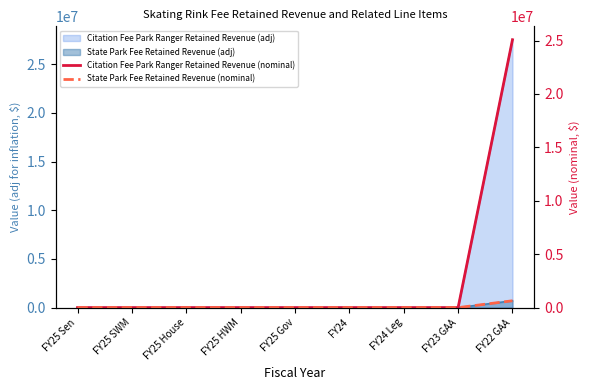

Does the chart display data point markers on the line(s)?

No